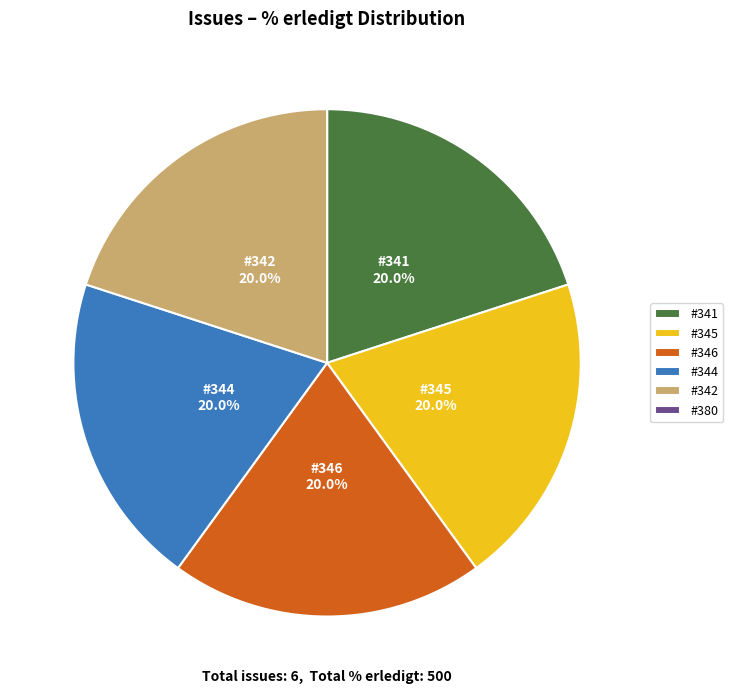

To the nearest percent, what is the difference between the largest and smallest slice percentages?

20%